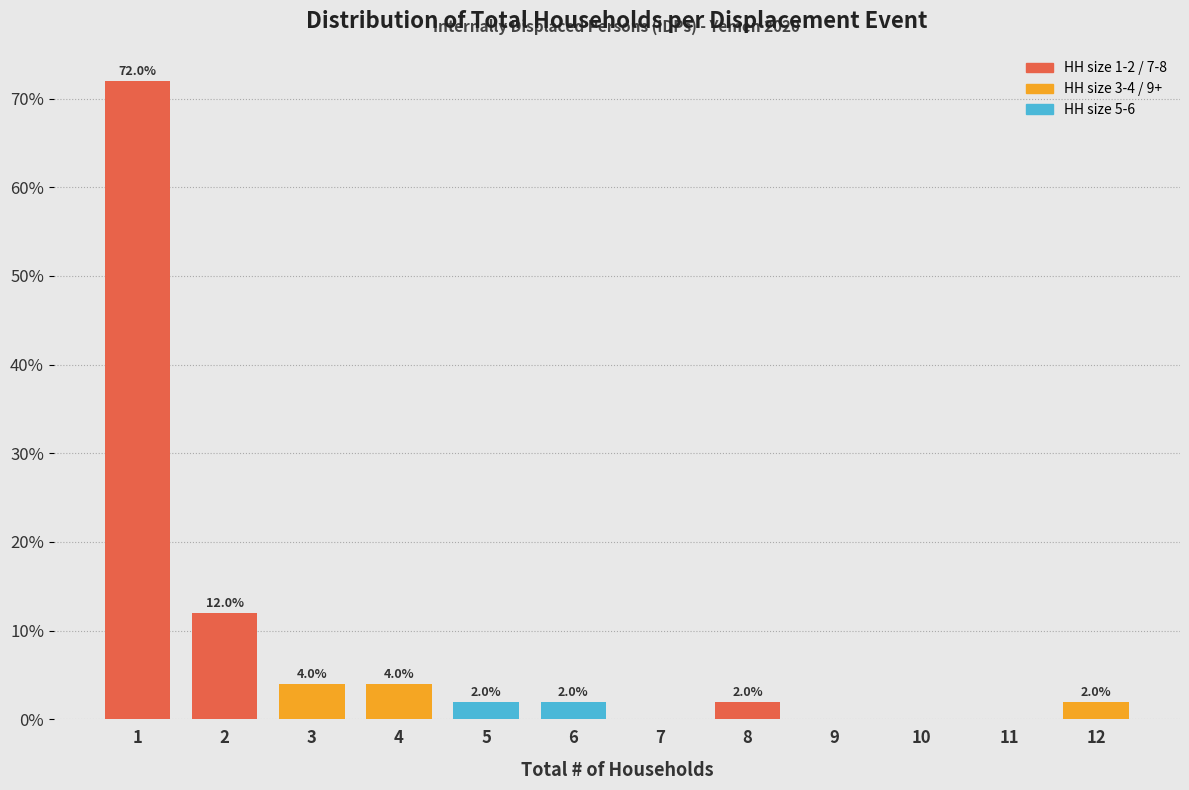

Reading left to right, list all the values displayed in this chart.

1=72	2=12	3=4	4=4	5=2	6=2	7=0	8=2	9=0	10=0	11=0	12=2